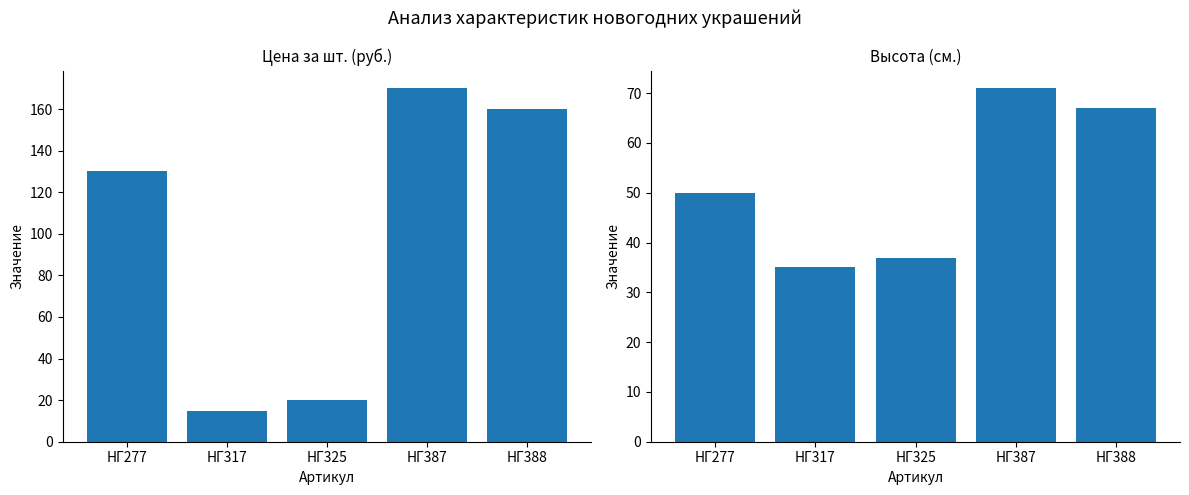

Reading left to right, extract all data points from this chart.

Цена за шт. (руб.): НГ277=130	НГ317=15	НГ325=20	НГ387=170	НГ388=160
Высота (см.): НГ277=50	НГ317=35	НГ325=37	НГ387=71	НГ388=67